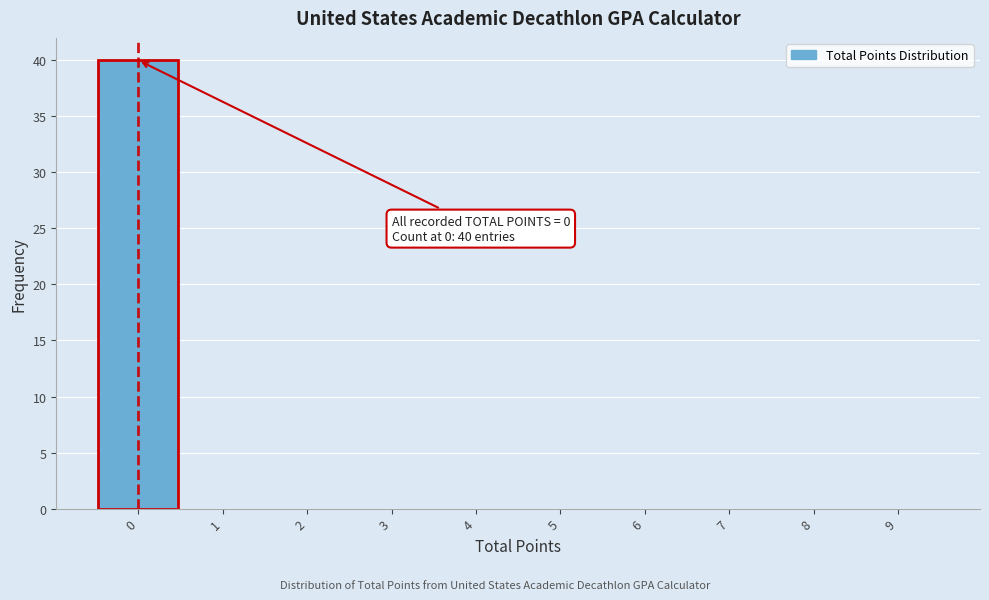

Over which range of the x-axis is the bar tallest?

-0.5 to 0.5